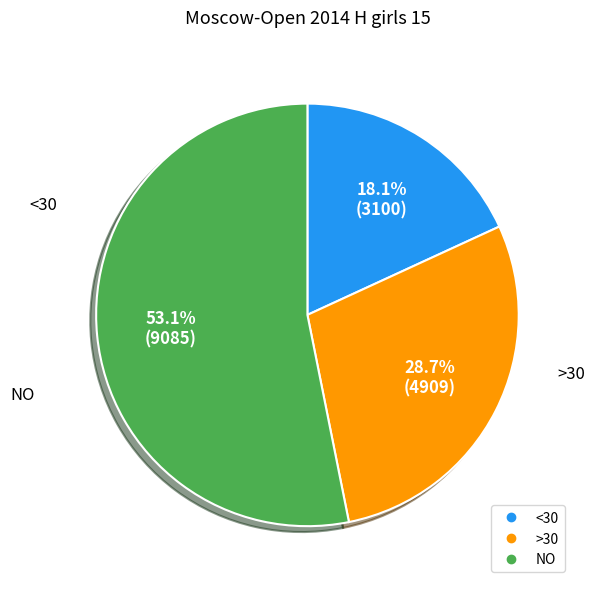

How many segments does this pie chart have?

3